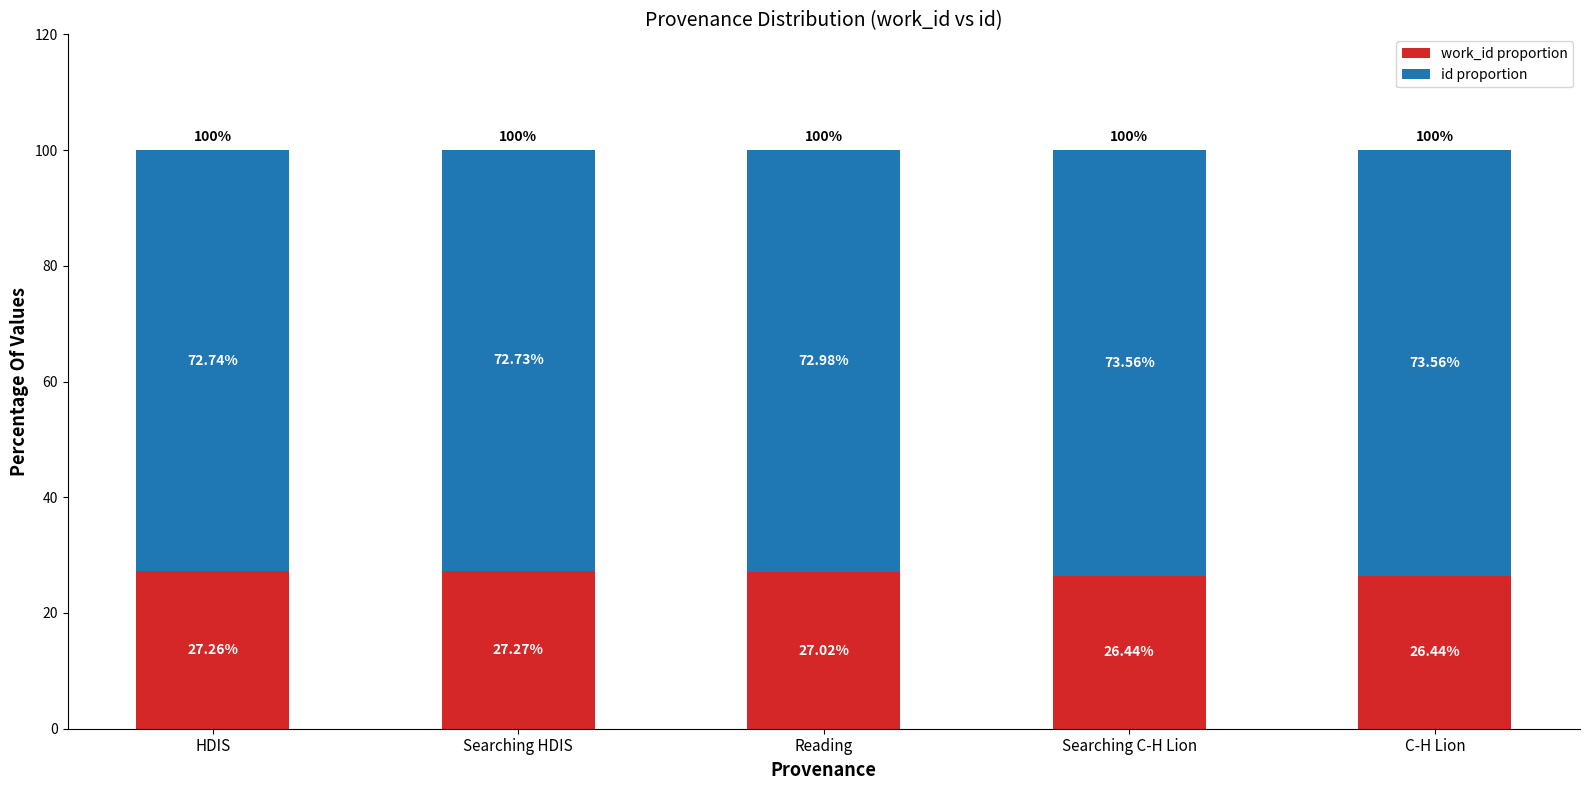

What is the total value across all series at HDIS?

100.0